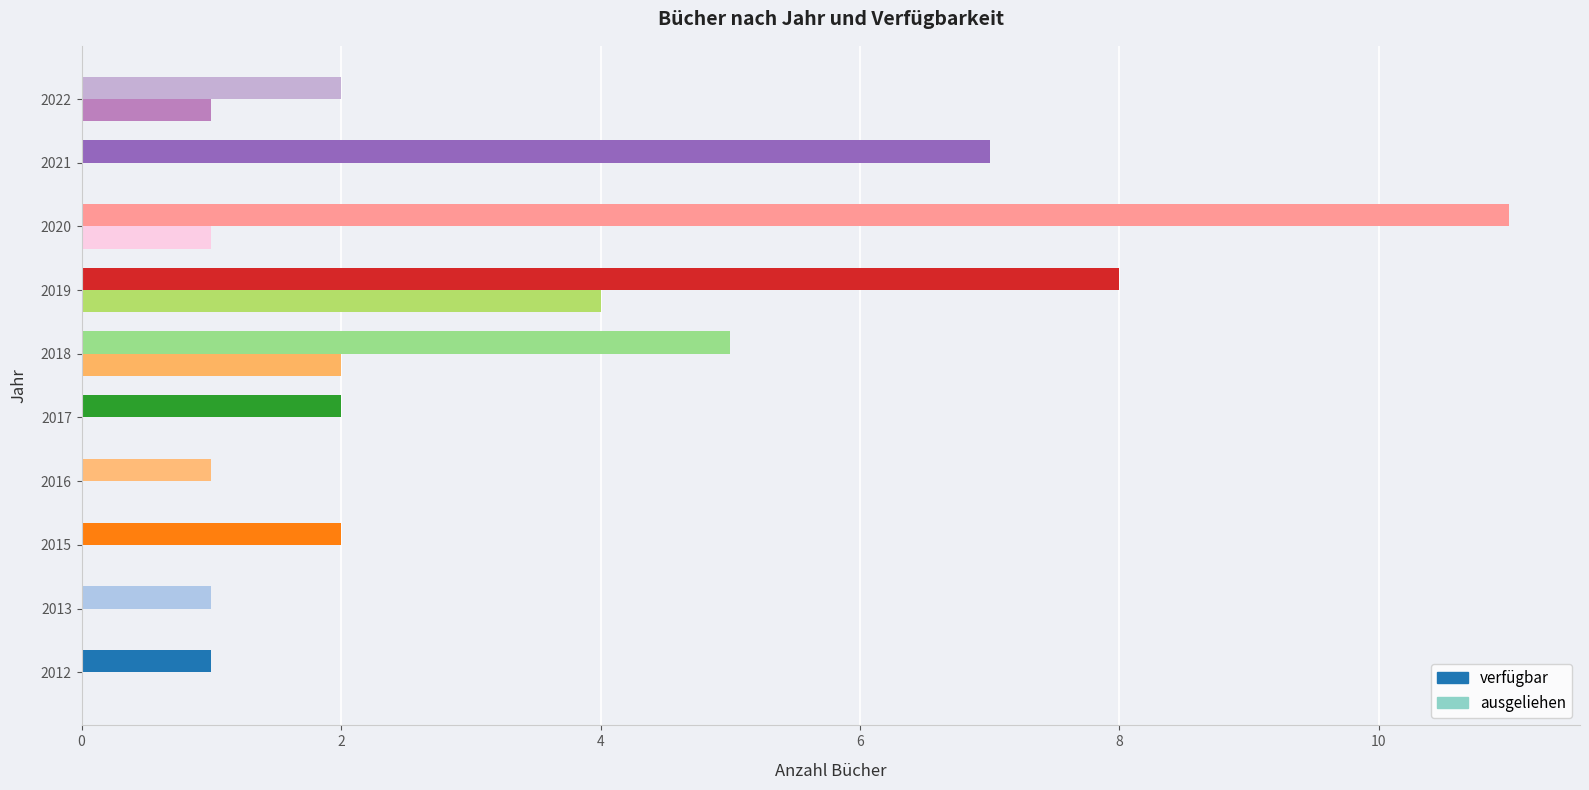

The verfügbar series shows 7 at 2021. True or false?

True